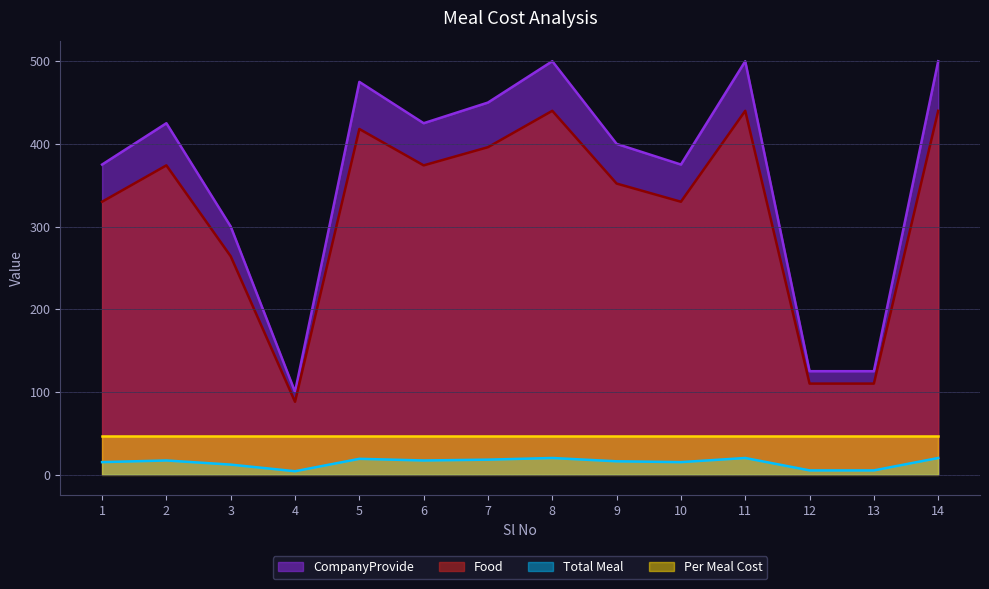

List the series in order of their peak value, highest first.

CompanyProvide, Food, Per Meal Cost, Total Meal